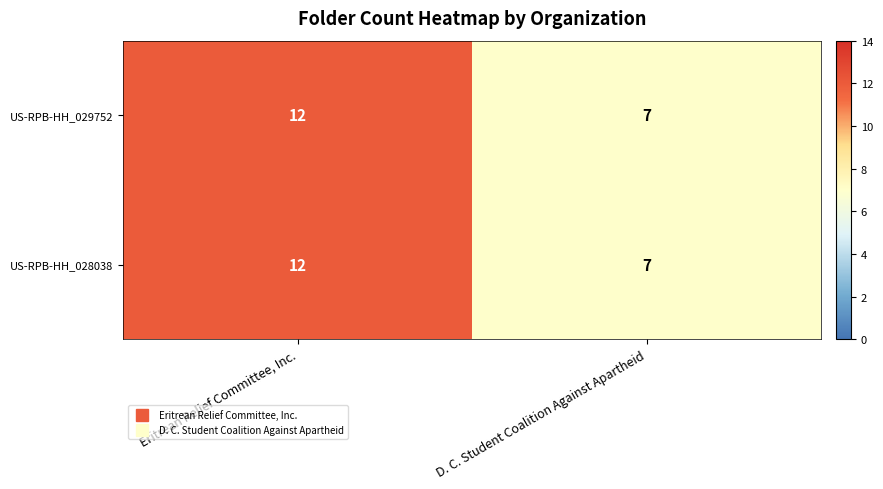

Reading right to left, transcribe all the data shown in this chart.

US-RPB-HH_029752: D. C. Student Coalition Against Apartheid=7	Eritrean Relief Committee, Inc.=12
US-RPB-HH_028038: D. C. Student Coalition Against Apartheid=7	Eritrean Relief Committee, Inc.=12